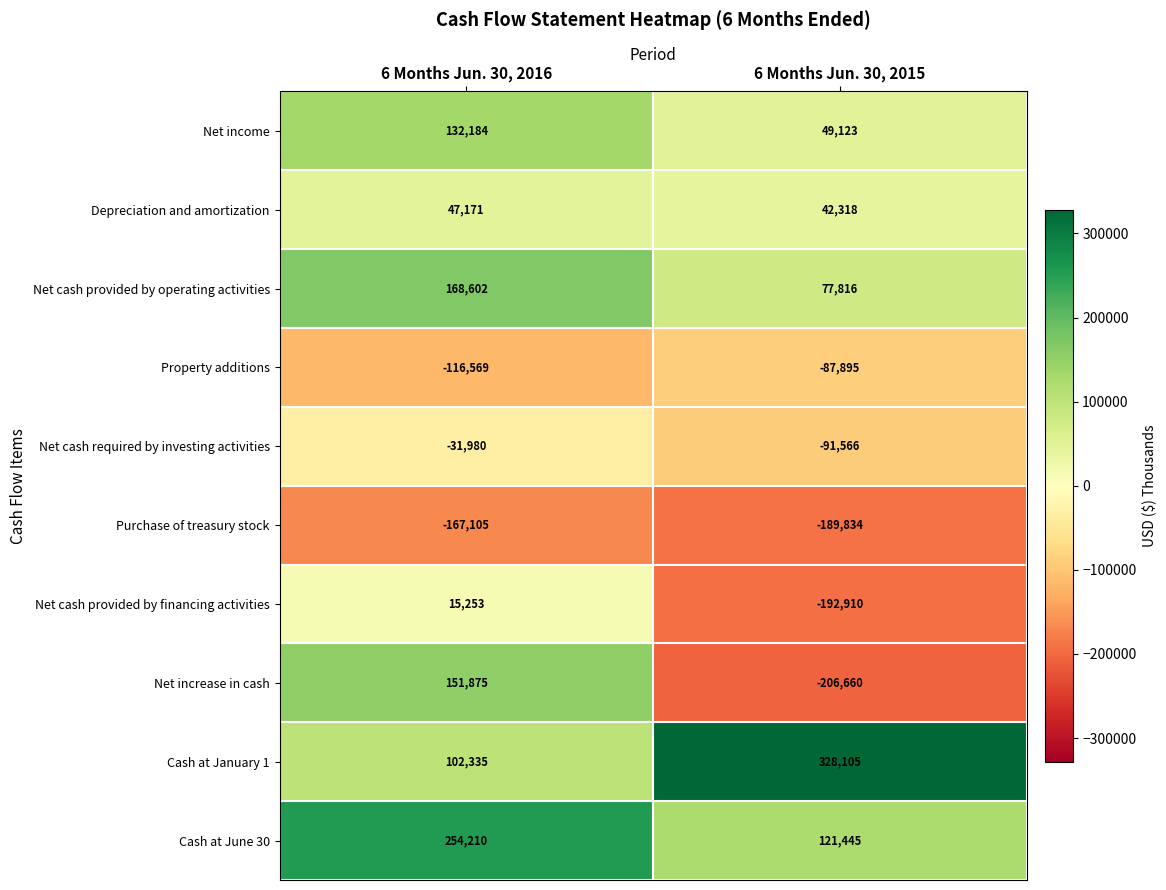

At which category does the chart reach its peak across all series?

6 Months Jun. 30, 2015